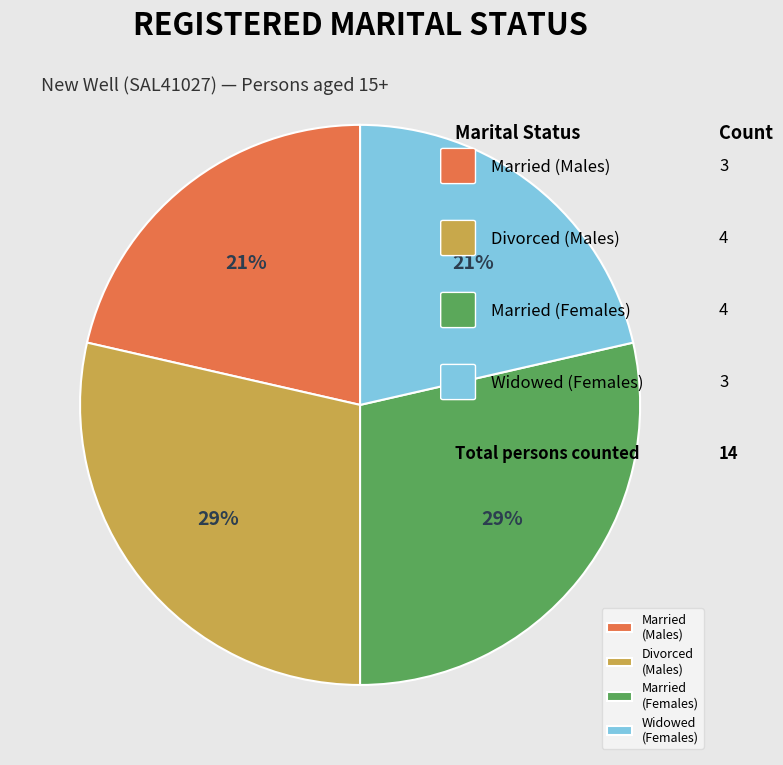

Is it true that Married (Males) is 21% of the pie?

True